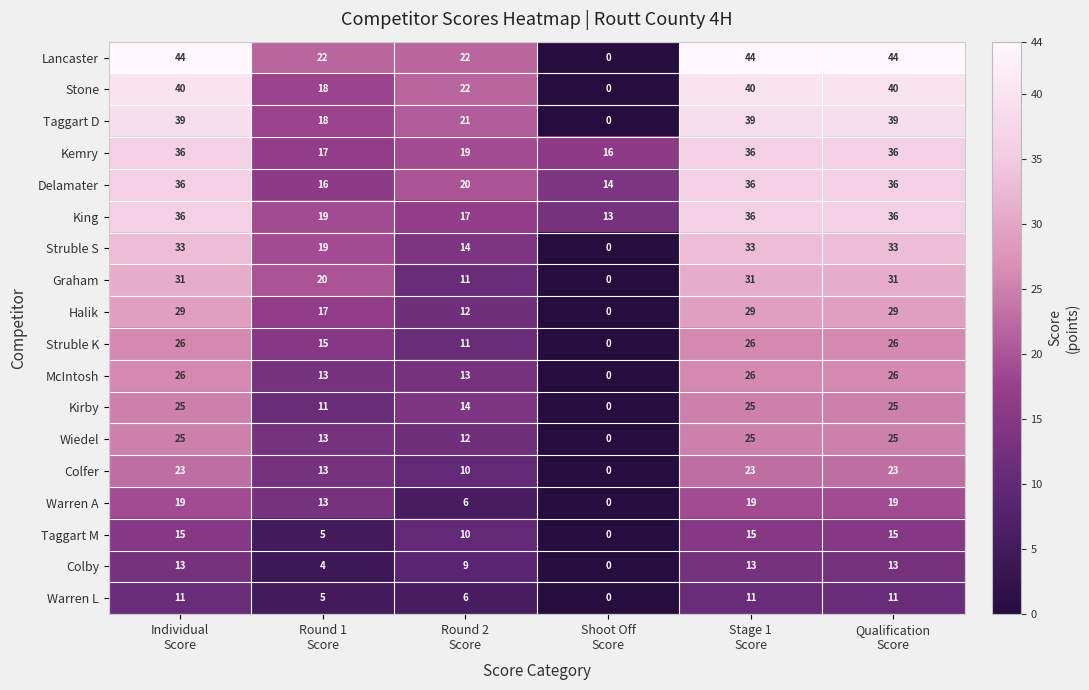

Count the number of categories in the chart.

6